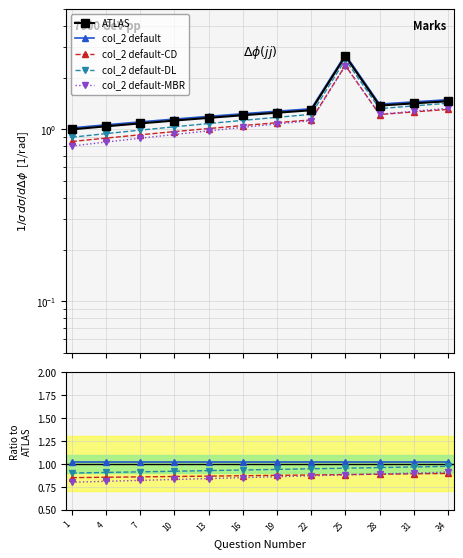

True or false: col_2 default and col_2 default-MBR intersect in this chart.

False